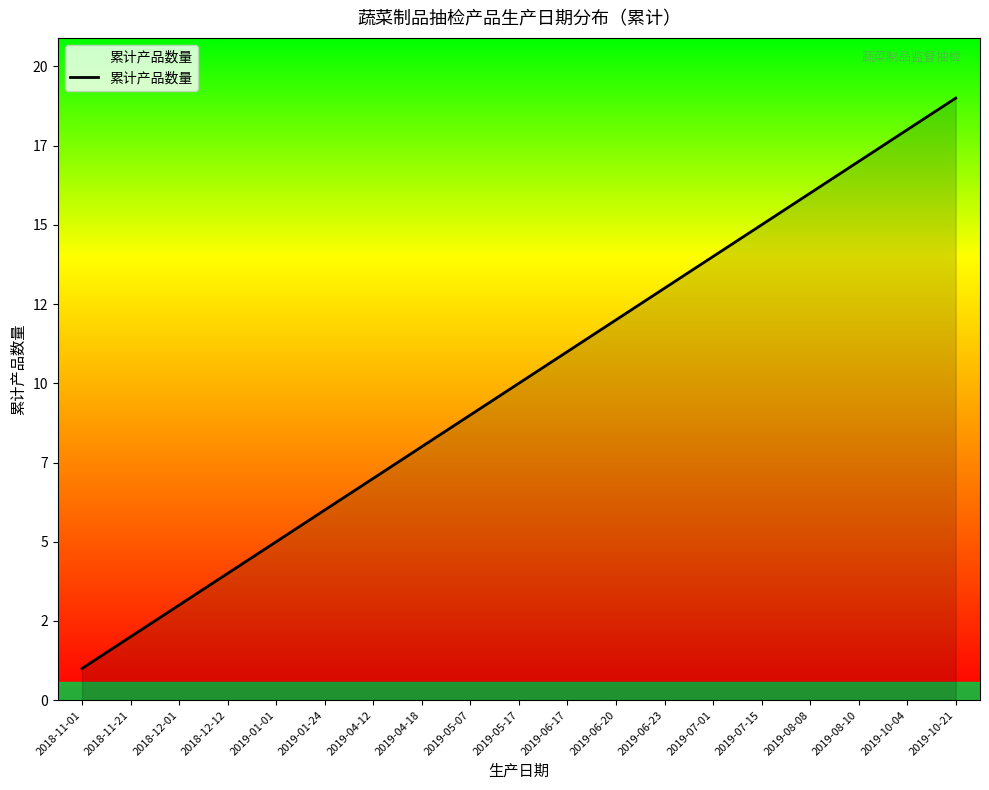

Rank the categories by value from highest to lowest.

2019-10-21, 2019-10-04, 2019-08-10, 2019-08-08, 2019-07-15, 2019-07-01, 2019-06-23, 2019-06-20, 2019-06-17, 2019-05-17, 2019-05-07, 2019-04-18, 2019-04-12, 2019-01-24, 2019-01-01, 2018-12-12, 2018-12-01, 2018-11-21, 2018-11-01